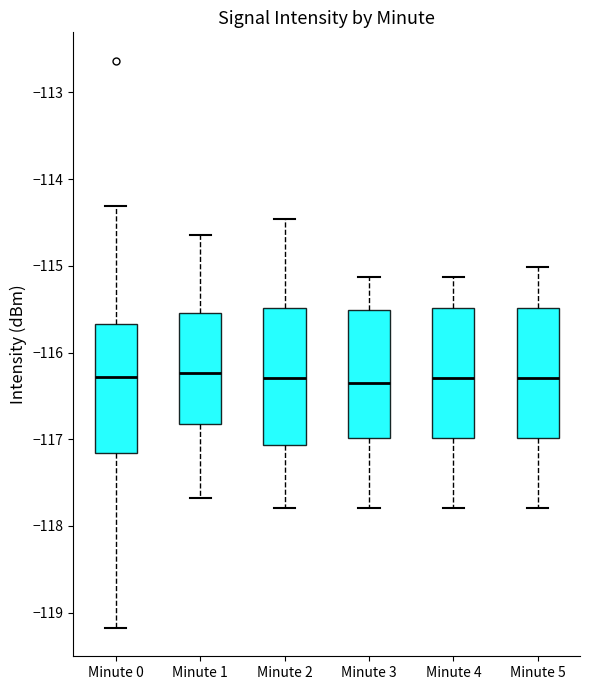

Reading left to right, transcribe this box plot: for each box, give where its median line is, the range the box spans, and where its two whiskers end, as read against the y-axis. The values are not printed on the chart, so give them approximately, as read against the axis.

Minute 0: median -116.3, box -117.2 to -115.7, whiskers -119.2 to -114.3
Minute 1: median -116.2, box -116.8 to -115.5, whiskers -117.7 to -114.6
Minute 2: median -116.3, box -117.1 to -115.5, whiskers -117.8 to -114.5
Minute 3: median -116.3, box -117.0 to -115.5, whiskers -117.8 to -115.1
Minute 4: median -116.3, box -117.0 to -115.5, whiskers -117.8 to -115.1
Minute 5: median -116.3, box -117.0 to -115.5, whiskers -117.8 to -115.0